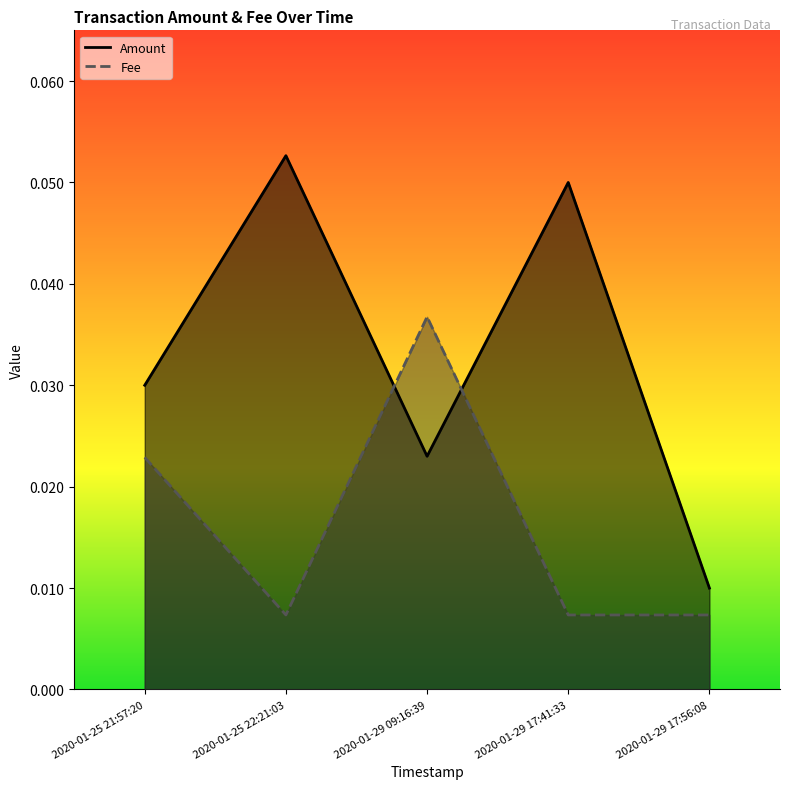

Where is the first local minimum for Amount?

2020-01-29 09:16:39